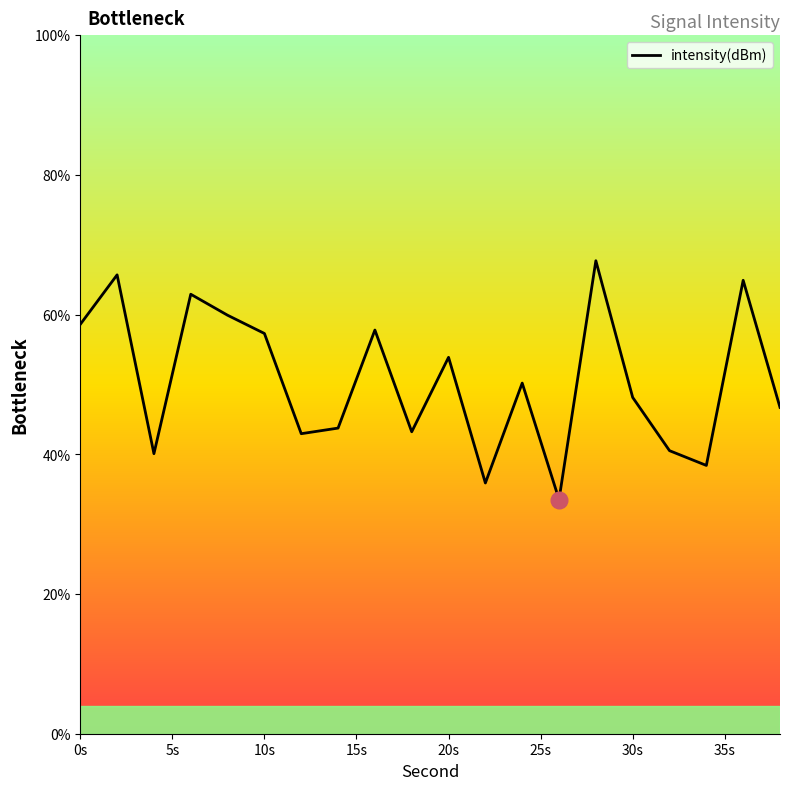

What is the difference between the maximum and minimum values?

34.2